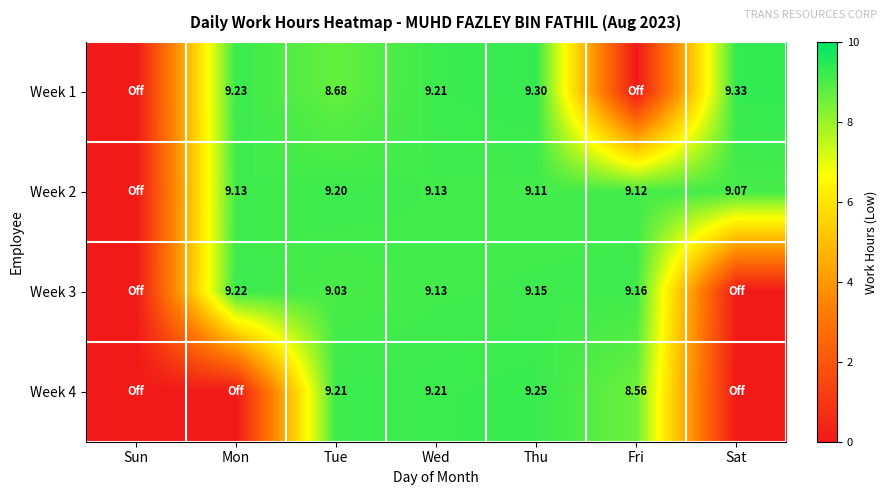

What is the total value across all series at Fri?

26.8